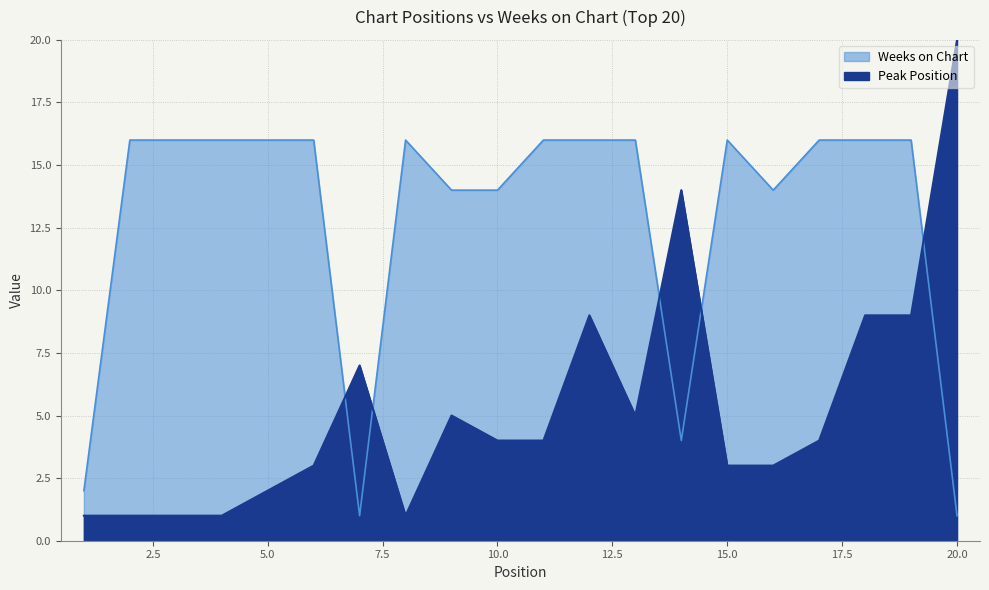

What is the difference between the maximum and second lowest values in the Weeks on Chart series?

15